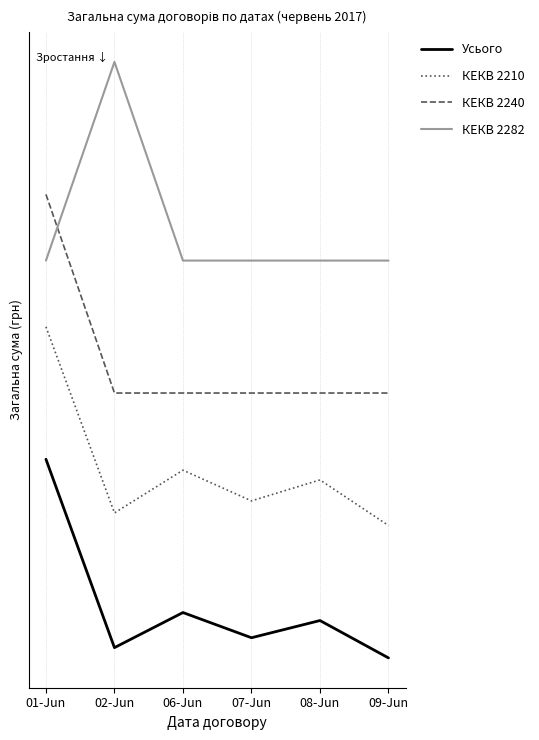

What is the label of the 2nd point from the left?

02-Jun